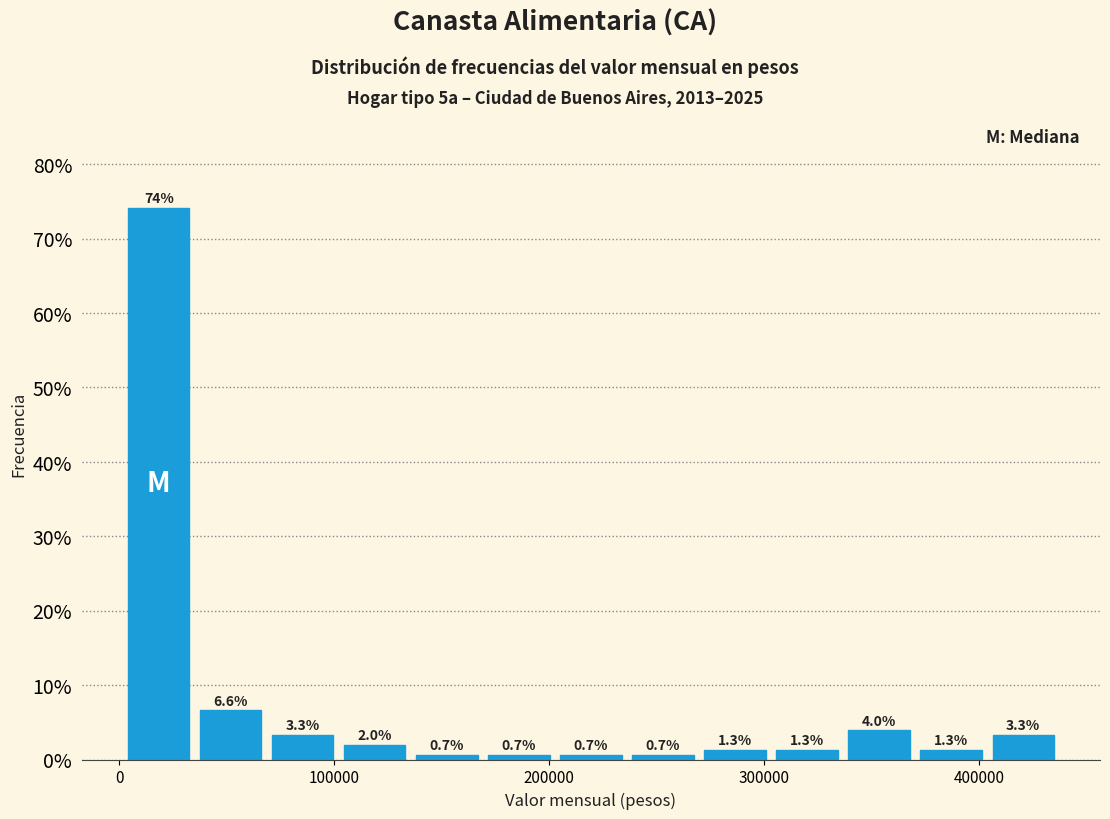

Read against the x-axis, roughly where is the centre of the tallest bar?

20000